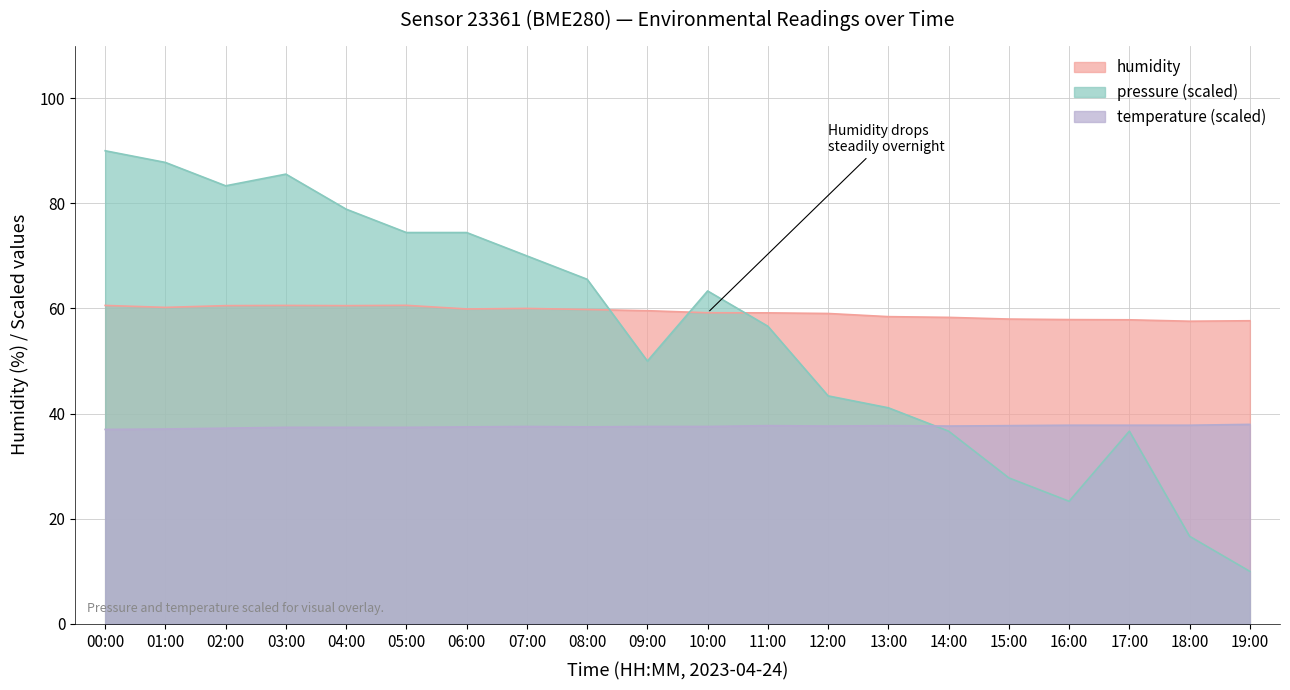

Reading right to left, transcribe all the data shown in this chart.

humidity: 19:00=57.7	18:00=57.6	17:00=57.9	16:00=57.9	15:00=58.0	14:00=58.3	13:00=58.5	12:00=59.0	11:00=59.2	10:00=59.2	09:00=59.6	08:00=59.8	07:00=60.0	06:00=59.9	05:00=60.6	04:00=60.5	03:00=60.6	02:00=60.5	01:00=60.2	00:00=60.6
temperature: 19:00=38.0	18:00=37.8	17:00=37.8	16:00=37.8	15:00=37.7	14:00=37.6	13:00=37.7	12:00=37.6	11:00=37.7	10:00=37.6	09:00=37.6	08:00=37.5	07:00=37.6	06:00=37.5	05:00=37.4	04:00=37.4	03:00=37.4	02:00=37.2	01:00=37.1	00:00=37.0
pressure_norm: 19:00=10.0	18:00=16.7	17:00=36.7	16:00=23.3	15:00=27.8	14:00=36.7	13:00=41.1	12:00=43.4	11:00=56.6	10:00=63.3	09:00=50.0	08:00=65.6	07:00=70.0	06:00=74.4	05:00=74.4	04:00=78.9	03:00=85.6	02:00=83.3	01:00=87.8	00:00=90.0